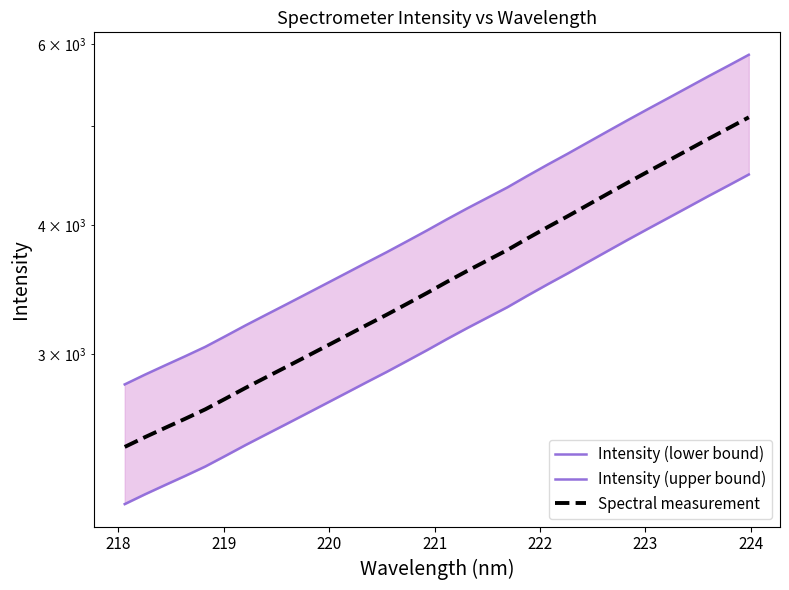

What is the value of the Spectral measurement point at the 31st from the left?

4972.6